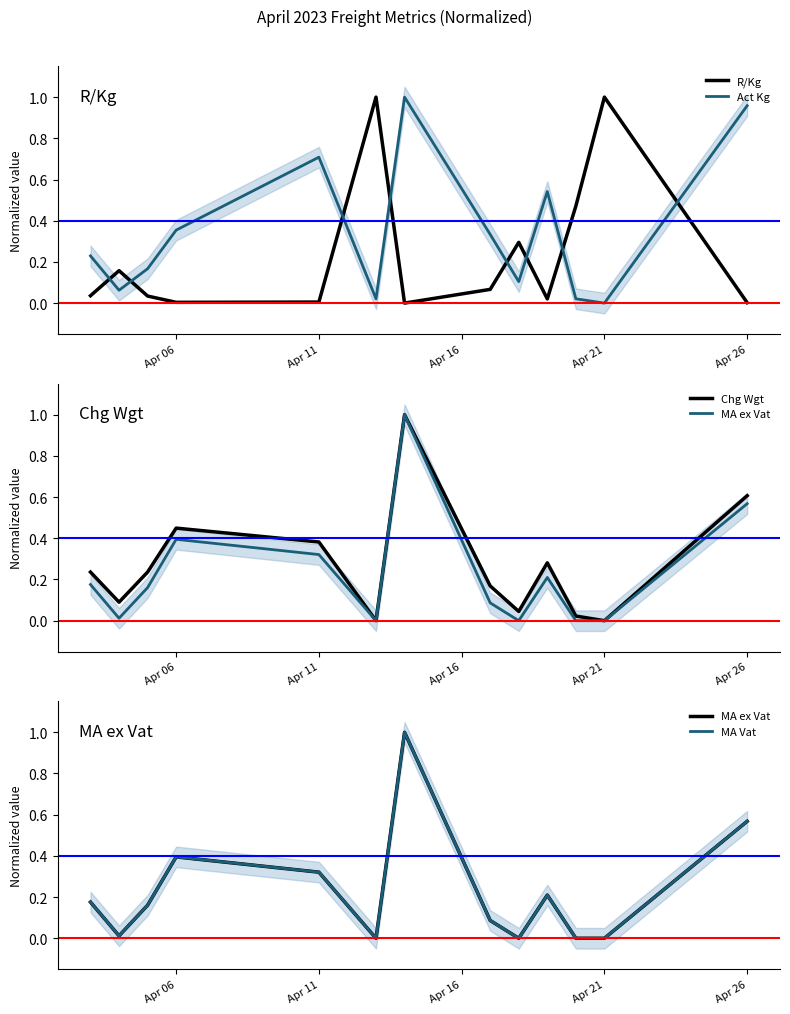

How many values in Chg Wgt are above zero?

11